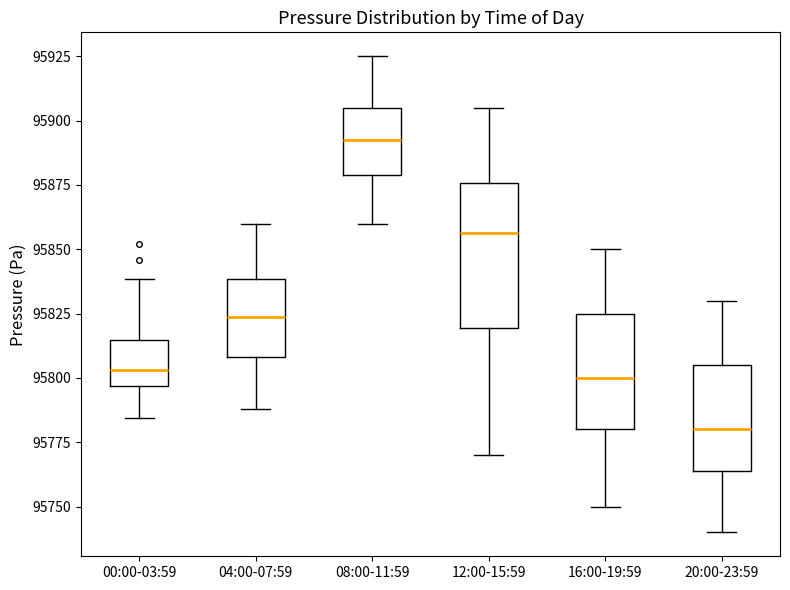

Reading left to right, read every box against the y-axis: the position of its median line, the range the box covers, and the ends of its whiskers. The values are not printed on the chart, so give them approximately, as read against the axis.

00:00-03:59: median 95805, box 95795 to 95815, whiskers 95785 to 95840
04:00-07:59: median 95825, box 95810 to 95840, whiskers 95790 to 95860
08:00-11:59: median 95895, box 95880 to 95905, whiskers 95860 to 95925
12:00-15:59: median 95855, box 95820 to 95875, whiskers 95770 to 95905
16:00-19:59: median 95800, box 95780 to 95825, whiskers 95750 to 95850
20:00-23:59: median 95780, box 95765 to 95805, whiskers 95740 to 95830